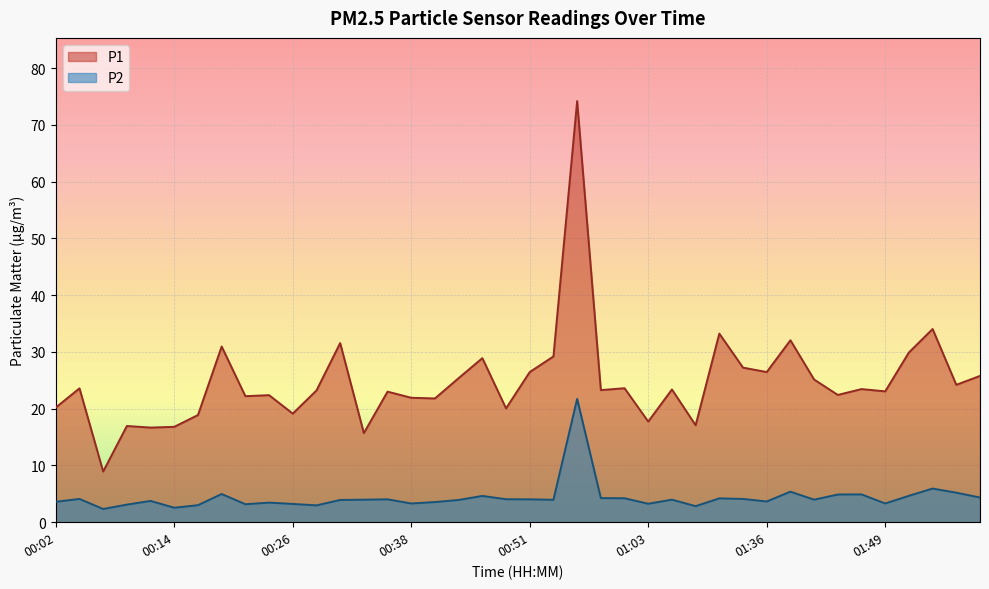

In P2, how many points are higher than both neighbors (excluding endpoints)?

12